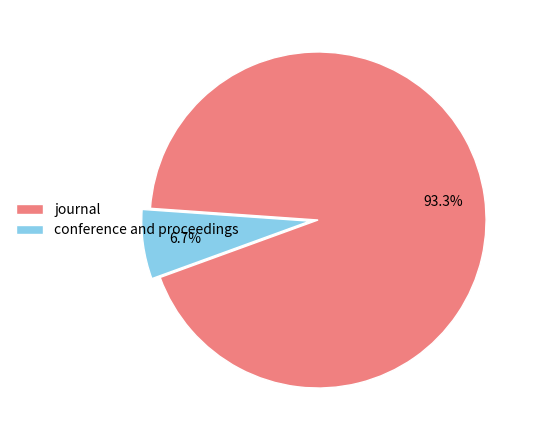

Between journal and conference and proceedings, which is larger?

journal